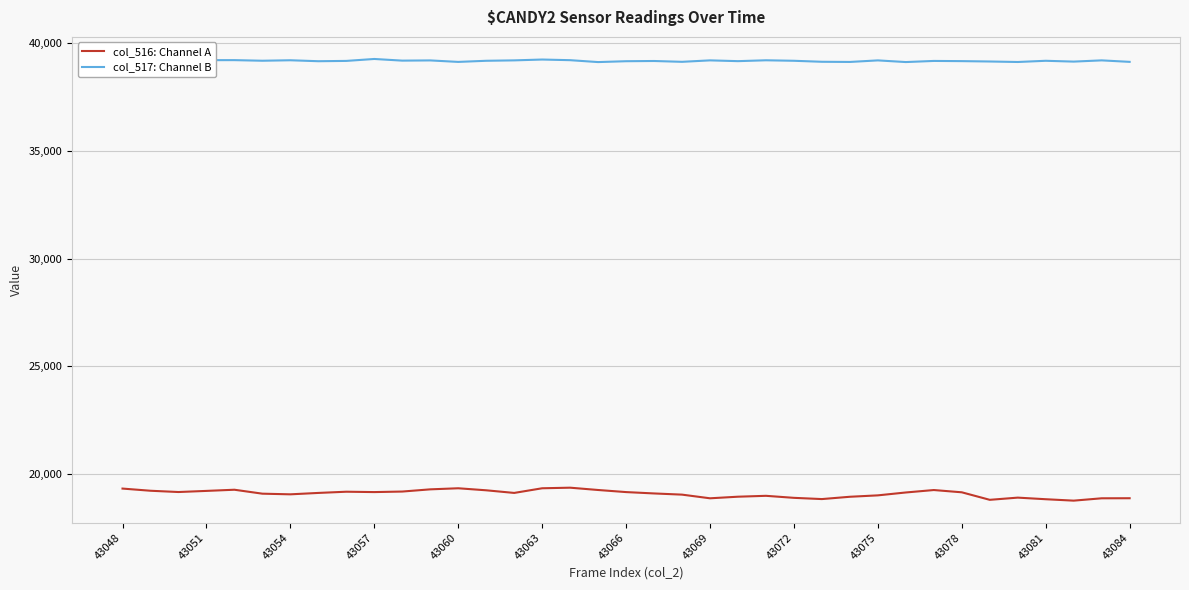

True or false: col_516: Channel A and col_517: Channel B intersect in this chart.

False